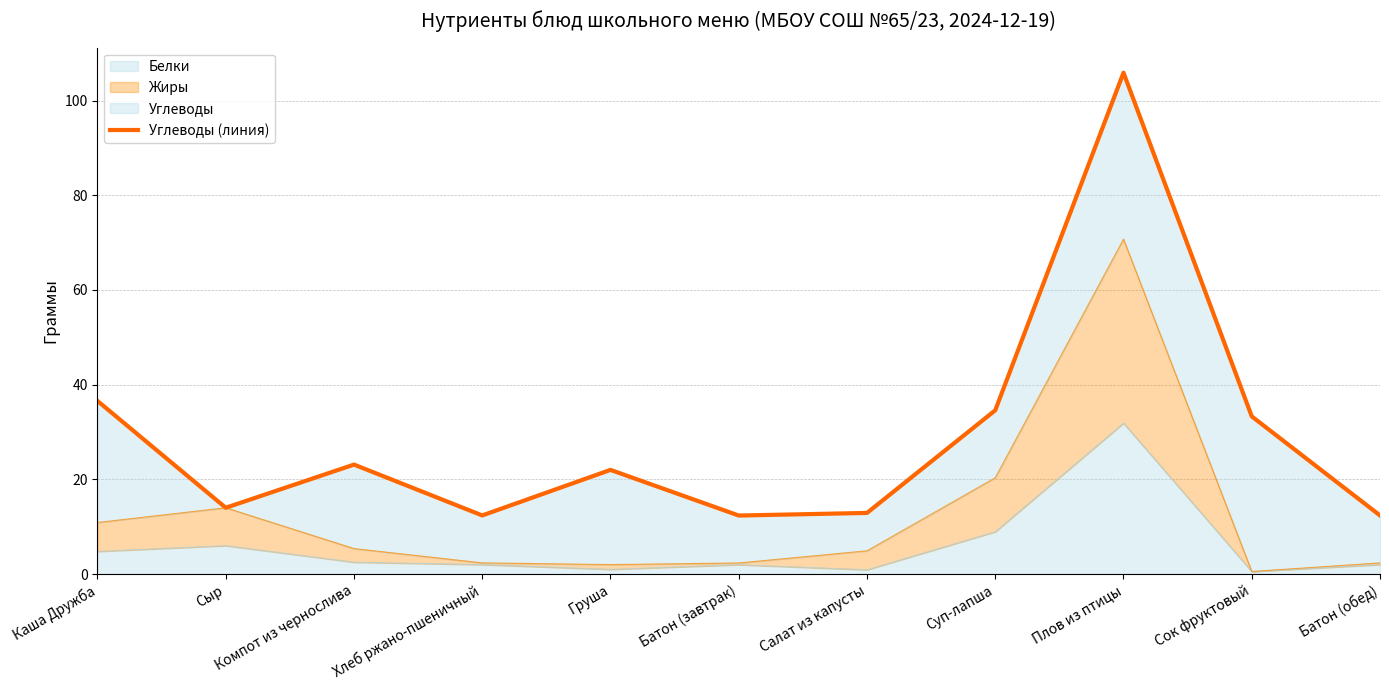

Rank the categories by value from highest to lowest.

Плов из птицы, Каша Дружба, Суп-лапша, Сок фруктовый, Компот из чернослива, Груша, Сыр, Салат из капусты, Хлеб ржано-пшеничный, Батон (обед), Батон (завтрак)